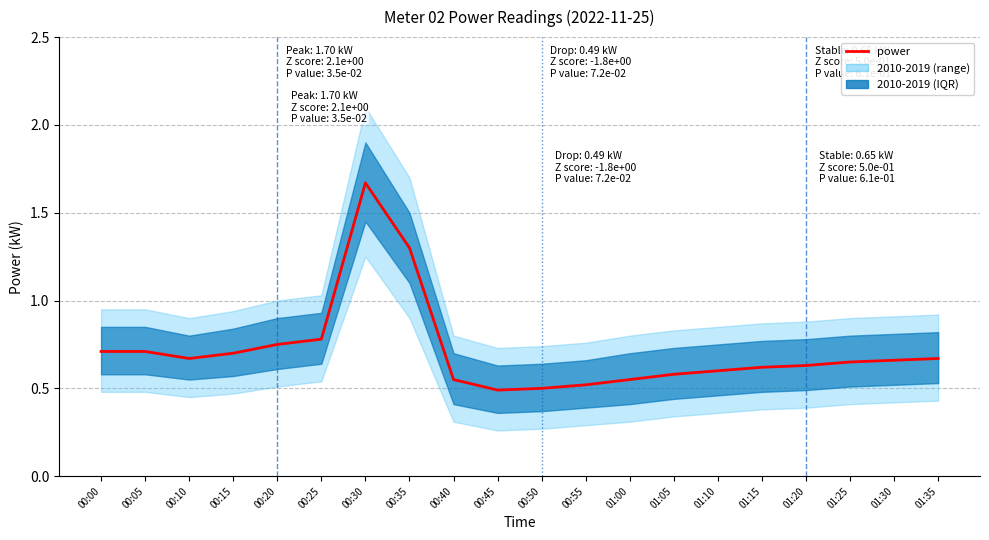

What position from the left is 00:15?

4